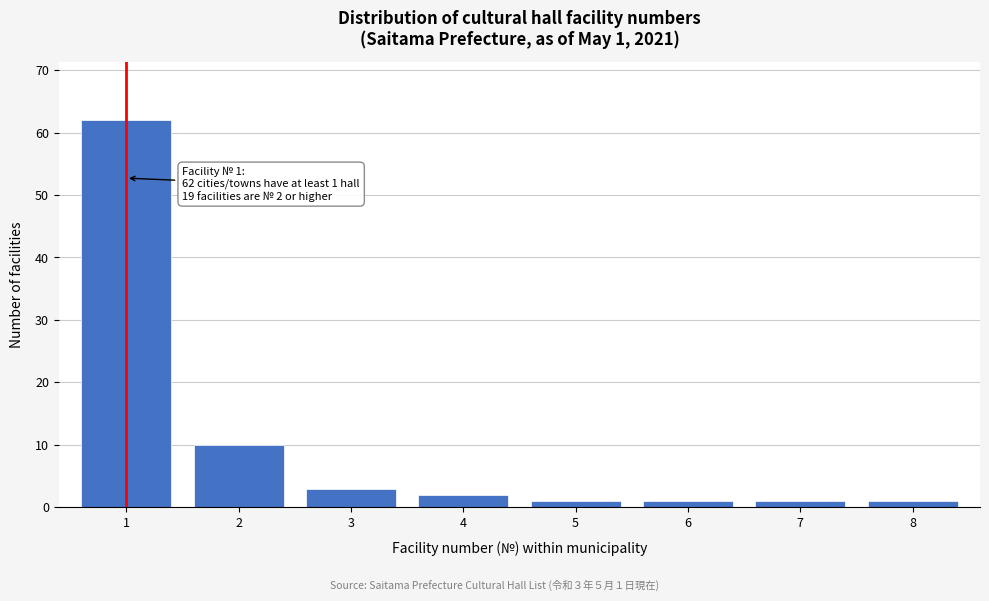

Reading right to left, transcribe all the data shown in this chart.

1	1	1	1	2	3	10	62